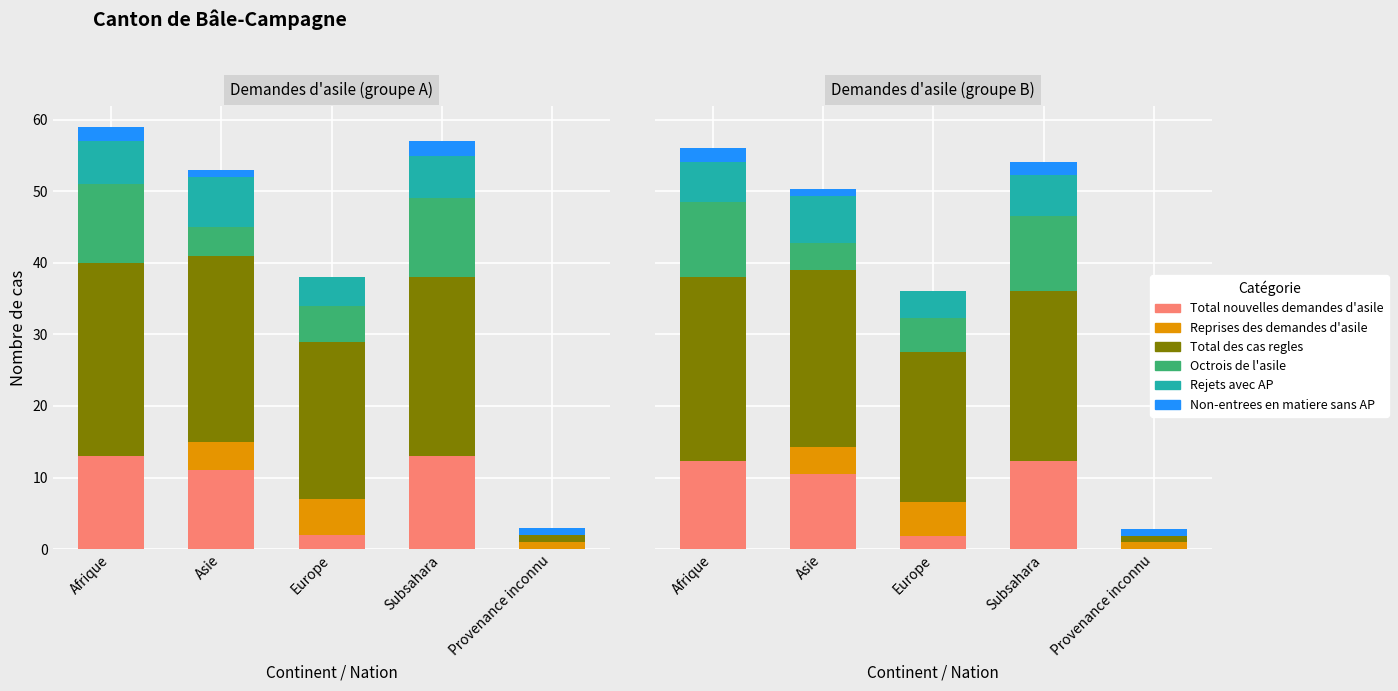

At Afrique, list the series in order from smallest to largest.

Reprises des demandes d'asile, Non-entrees en matiere sans AP, Rejets avec AP, Octrois de l'asile, Total nouvelles demandes d'asile, Total des cas regles